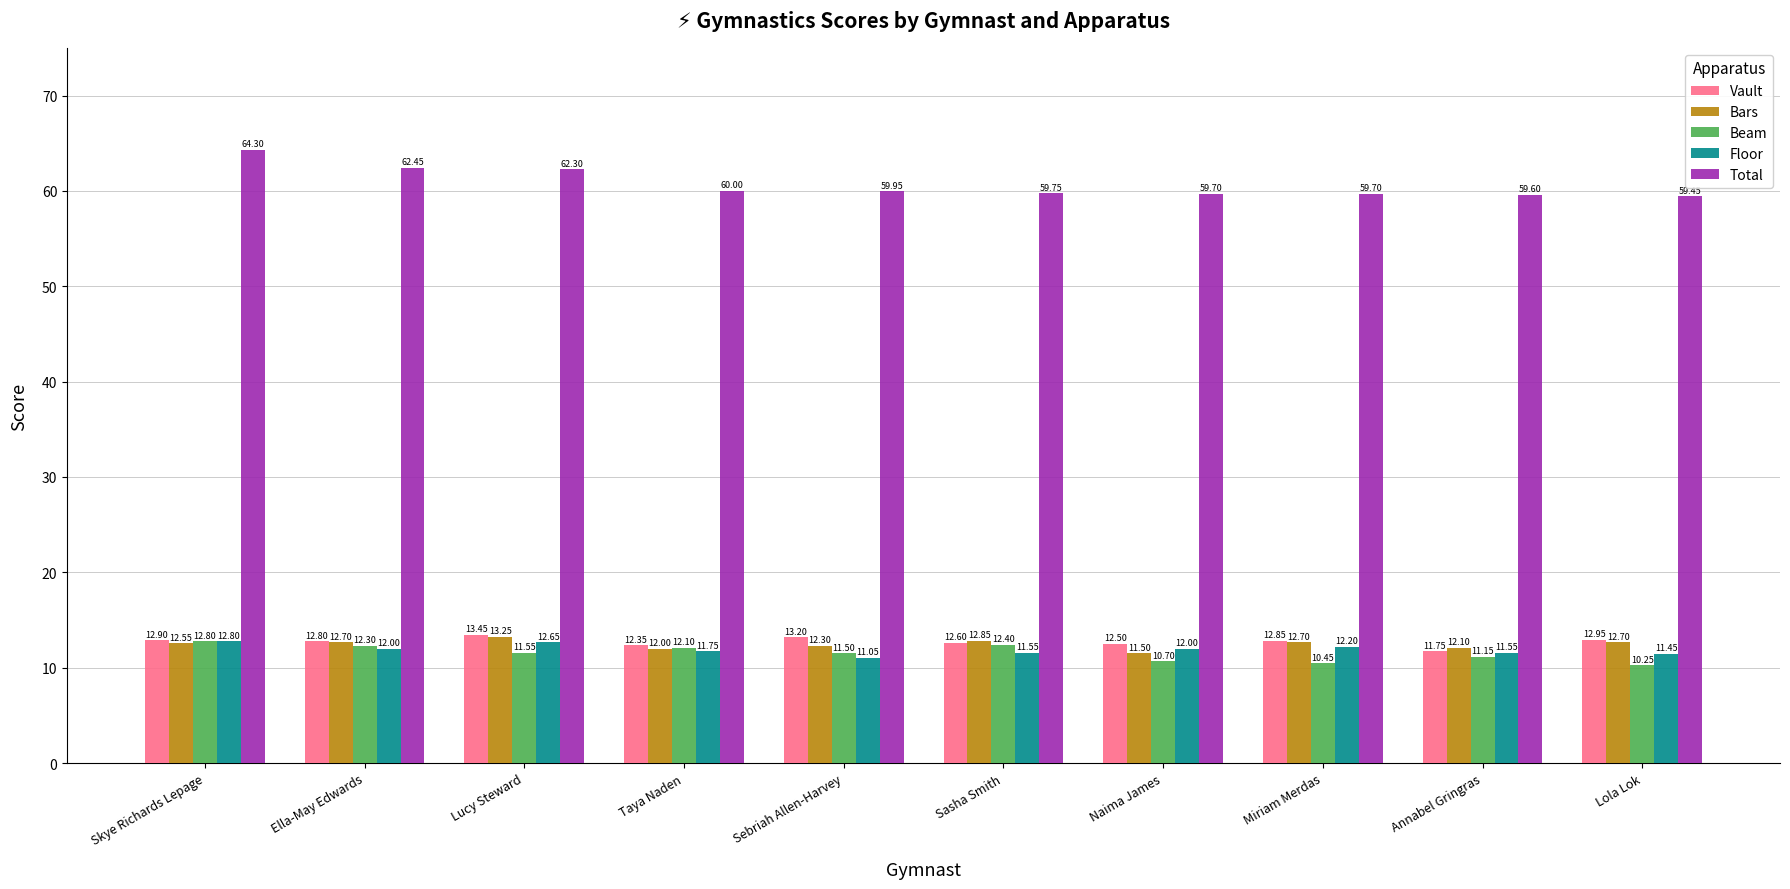

What is the sum of the Bars values at Ella-May Edwards and Miriam Merdas?

25.4